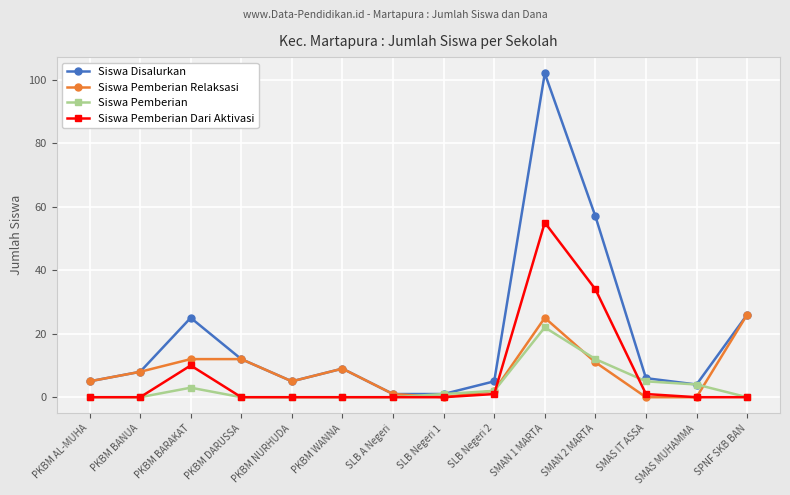

Which series has the largest total across all categories?

Siswa Disalurkan